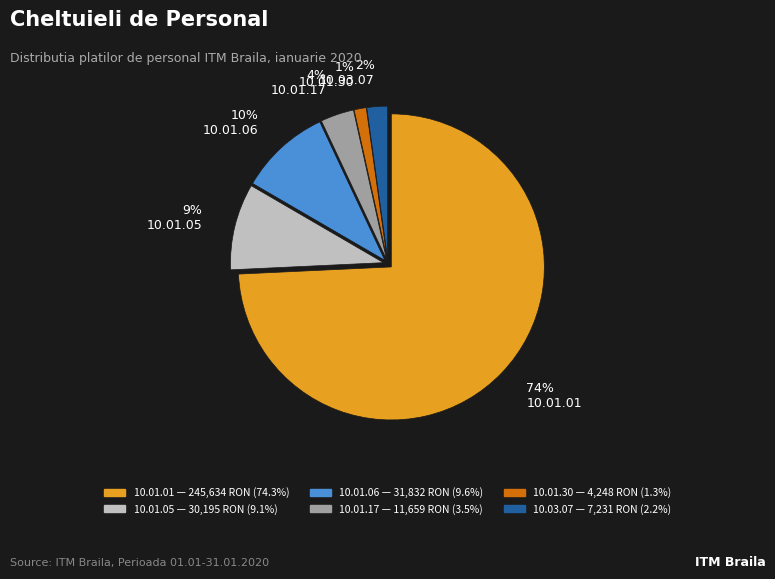

Between 10.01.01 and 10.03.07, which is larger?

10.01.01